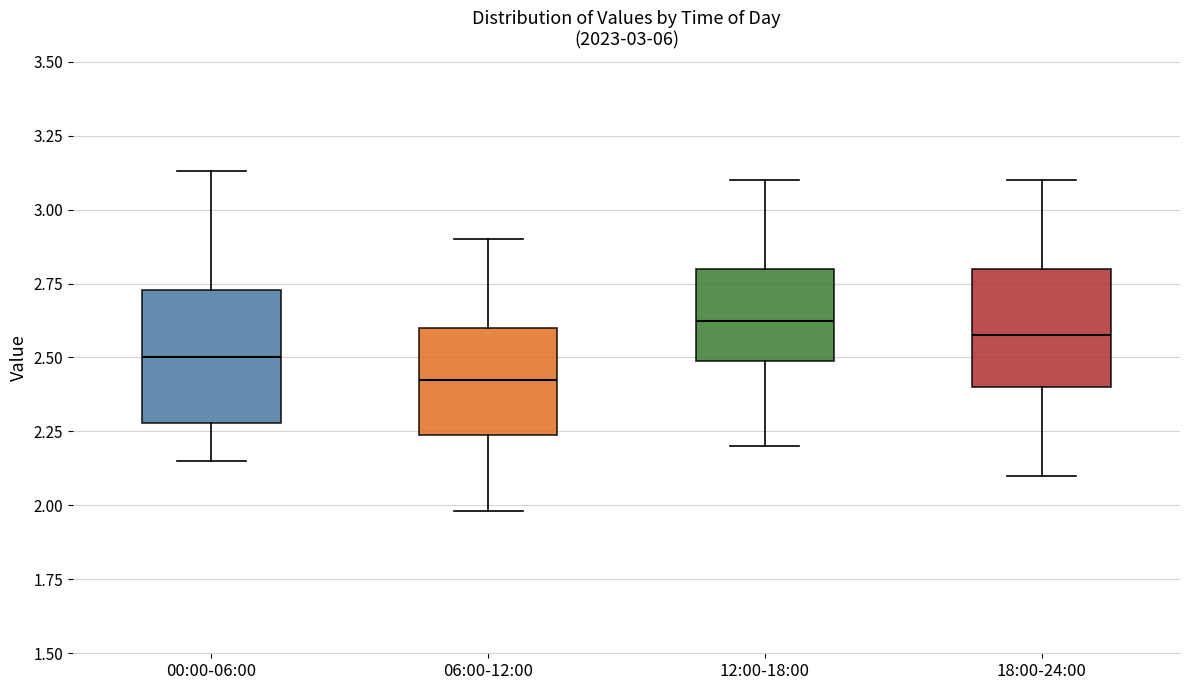

Where does the median line of the box for 00:00-06:00 sit on the y-axis? The values are not printed on the chart, so give them approximately, as read against the axis.

2.50